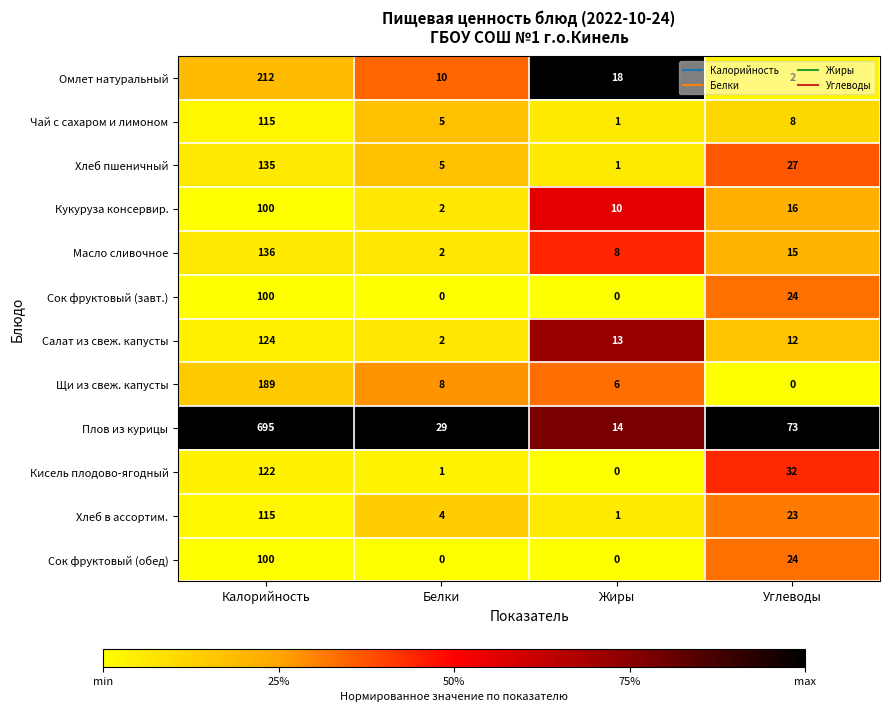

What is the total value across all series at Жиры?

72